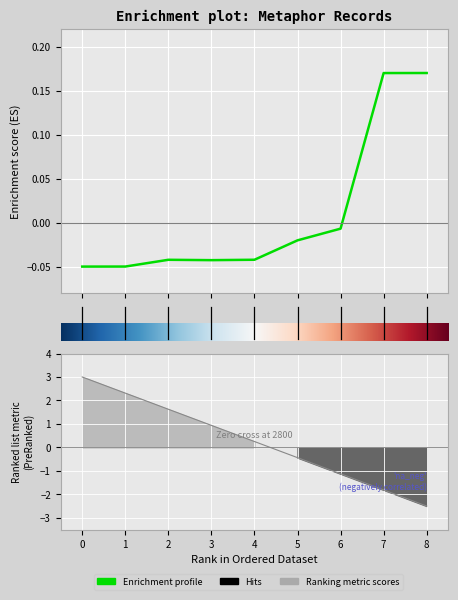

What value does the data have at 7?

0.2